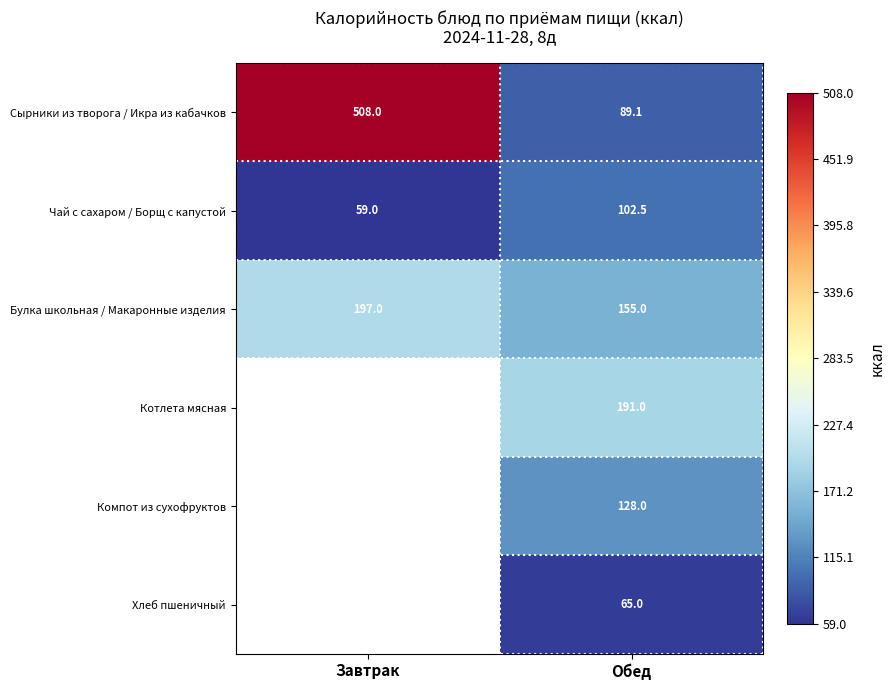

What is the approximate value of Чай с сахаром / Борщ с капустой at Завтрак?

59.0